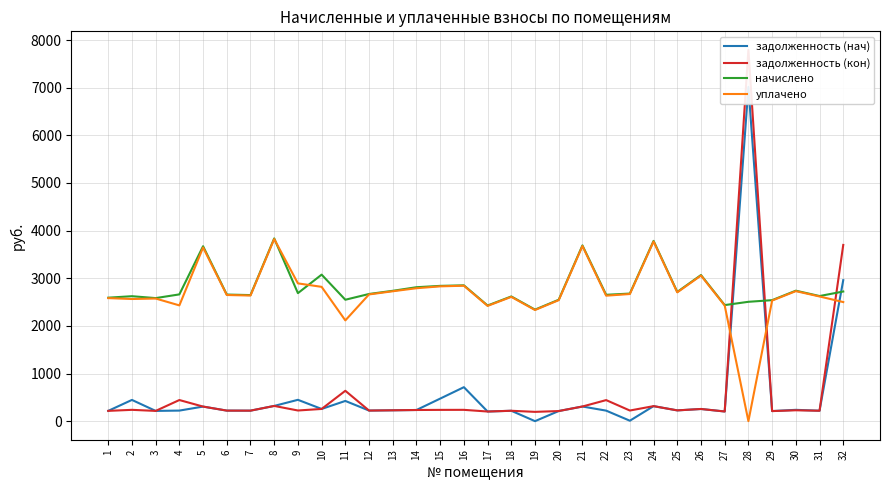

True or false: начислено has a value of 2548.8 at 20.

True